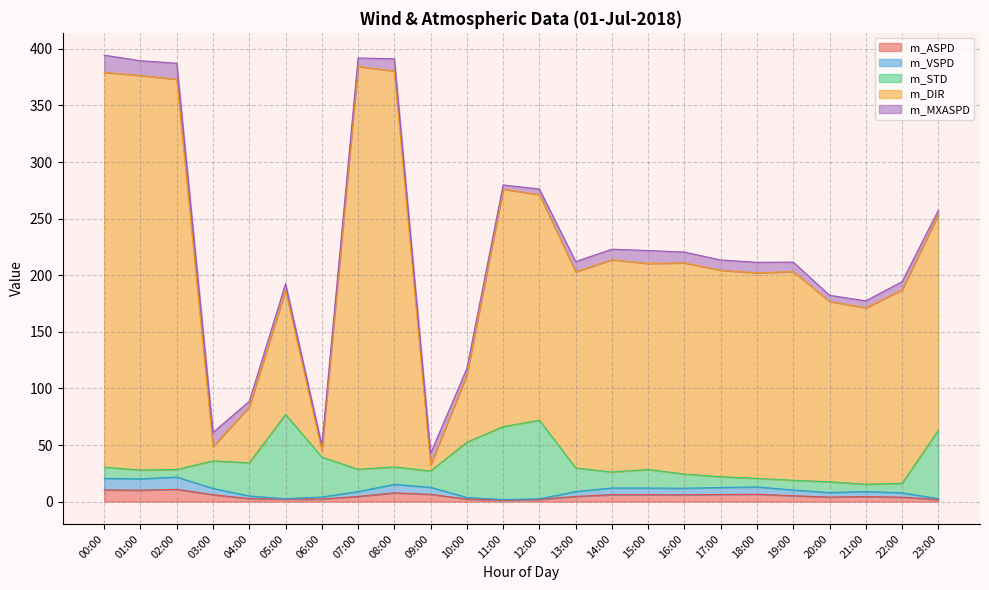

Which has a higher value, 01:00 or 16:00?

01:00